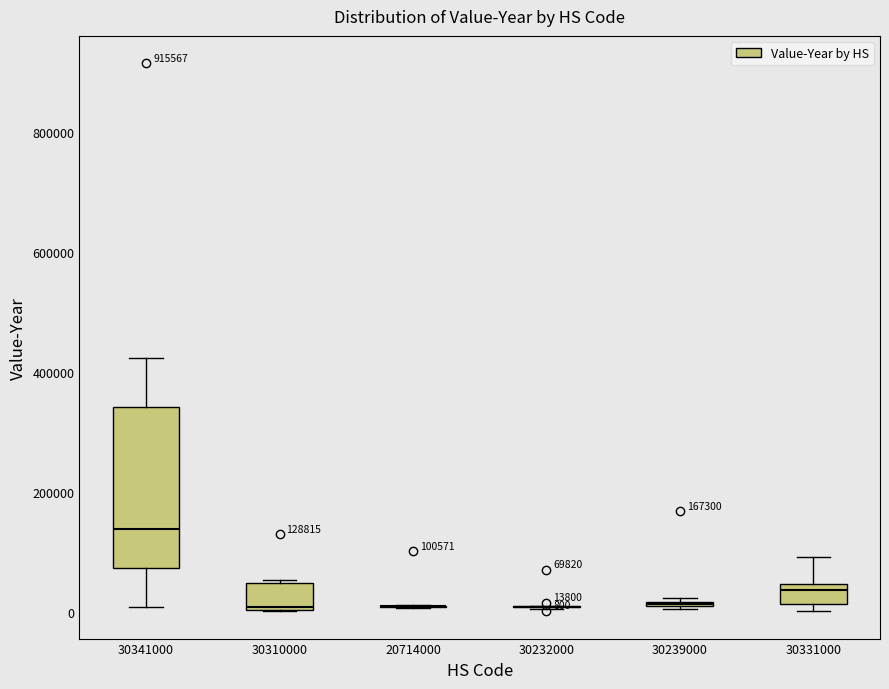

Which box is the tallest, from its lower edge to its upper edge?

30341000